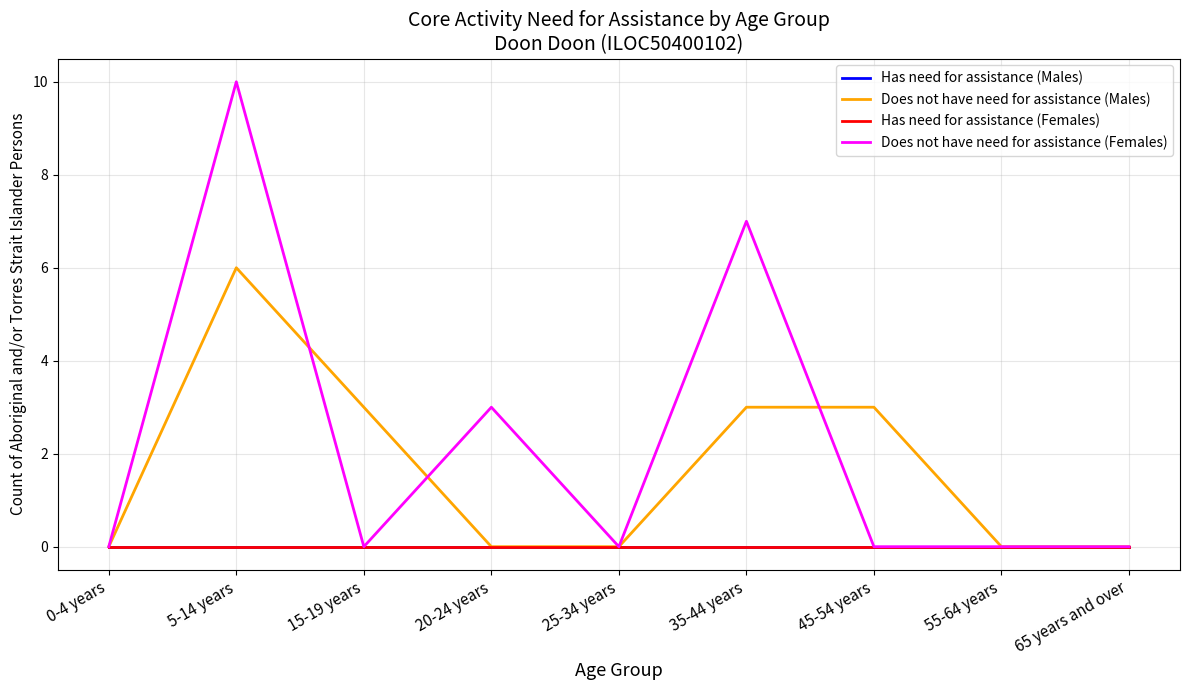

What position from the left is 25-34 years?

5